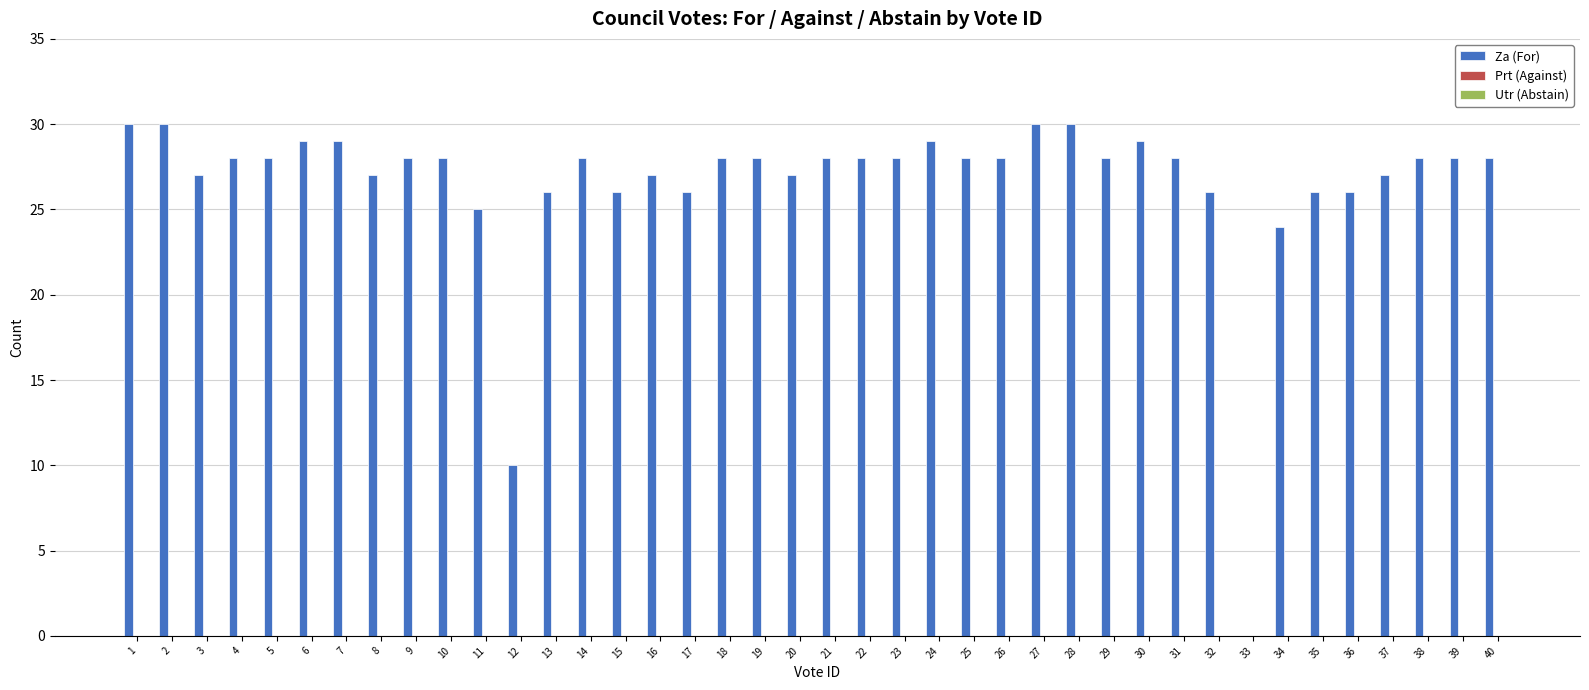

Approximately how many times larger is the value at 12 compared to 7?

0.3